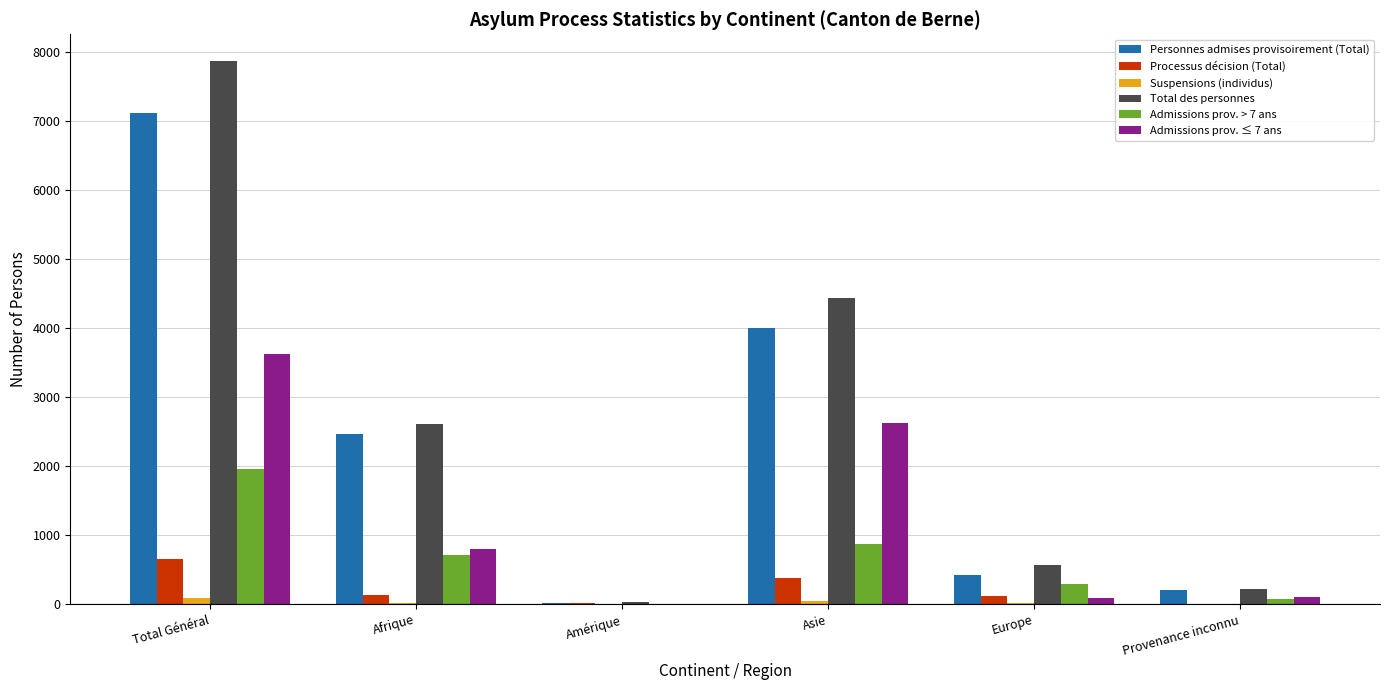

What is the total value across all series at Europe?

1519